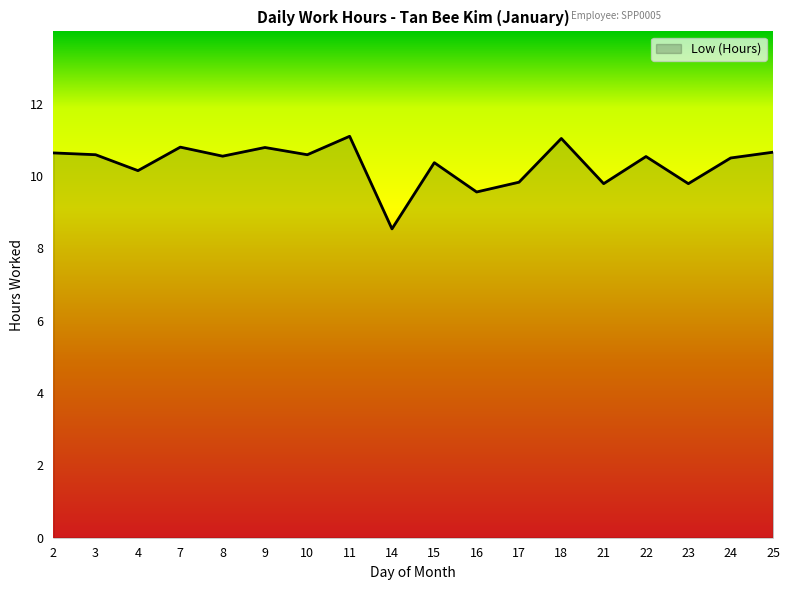

What is the difference between the maximum and minimum values?

2.6